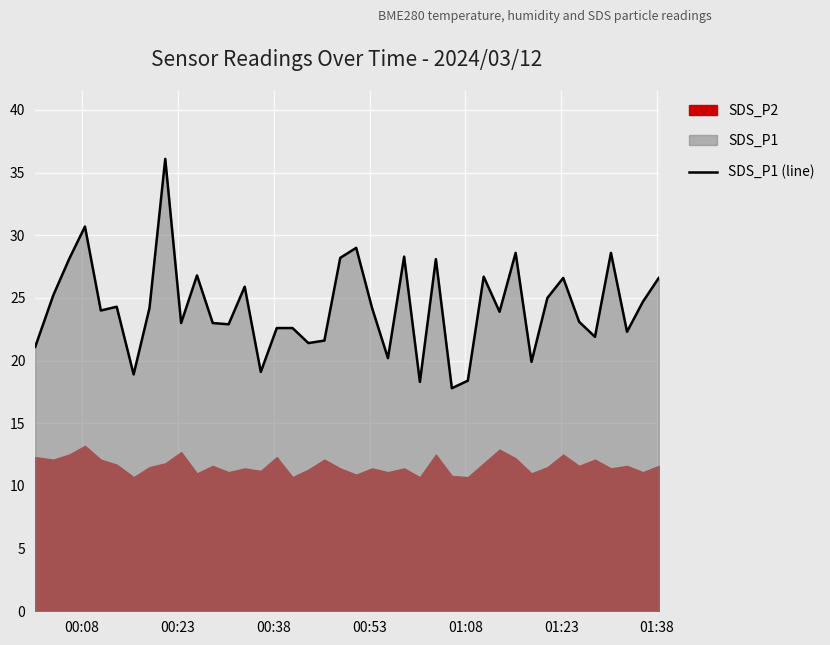

What is the greatest value displayed?

36.1